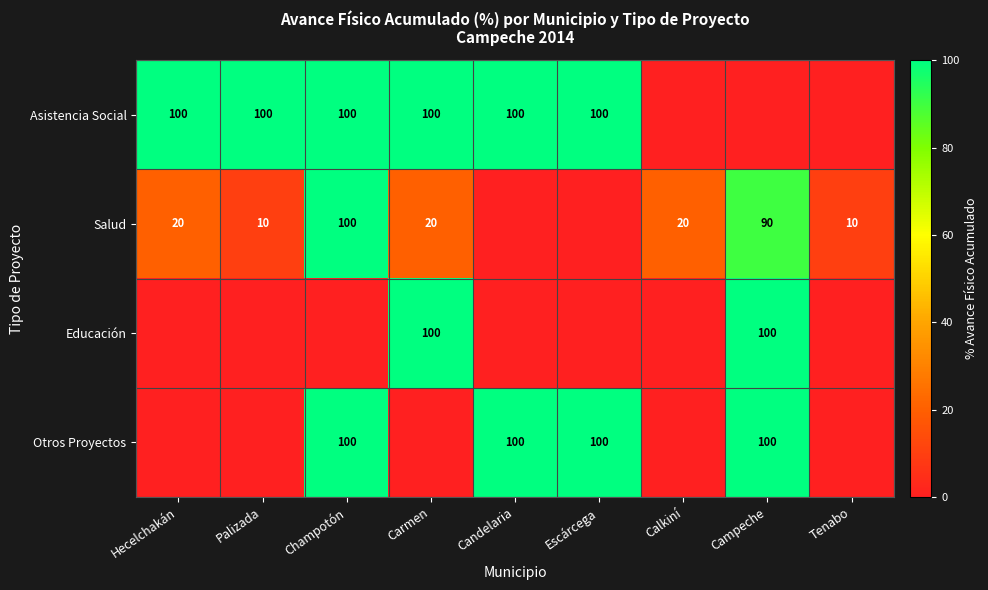

True or false: Otros Proyectos has a value of 100 at Champotón.

True